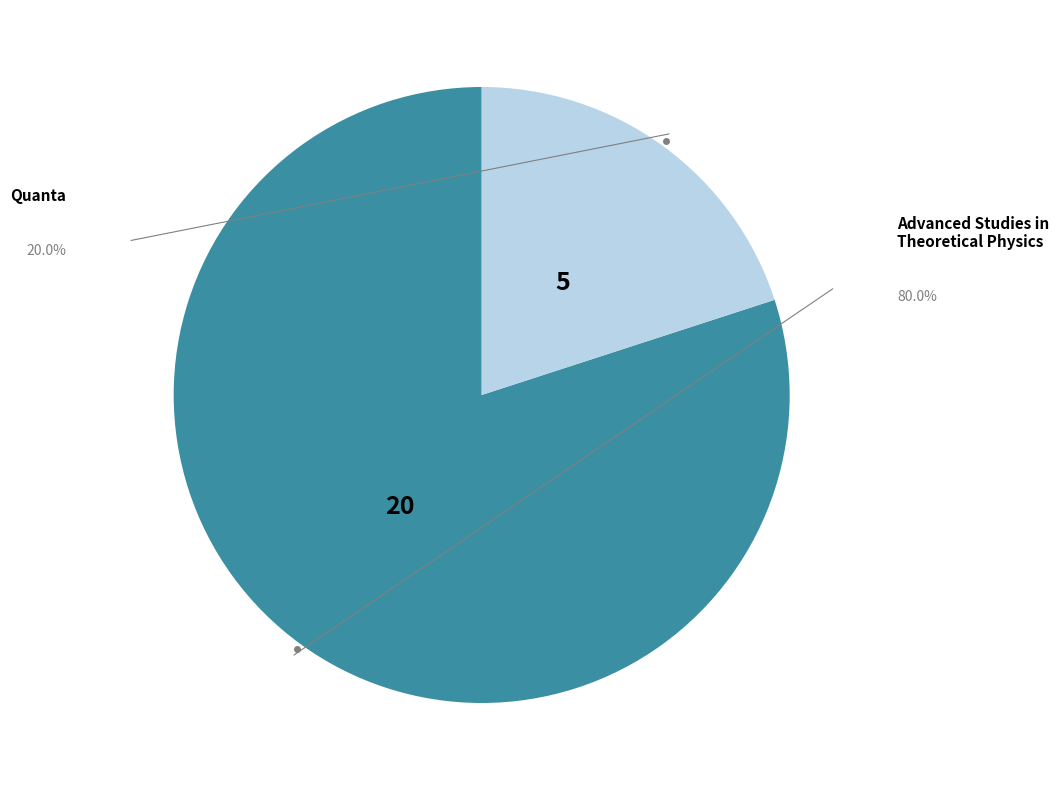

Is there a majority slice in this chart?

Yes